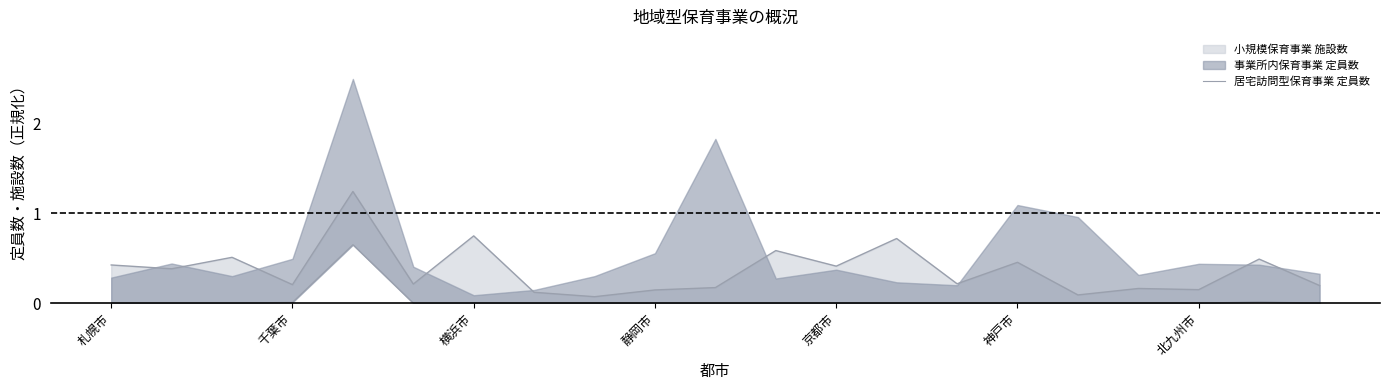

Does the chart have visible grid lines?

No